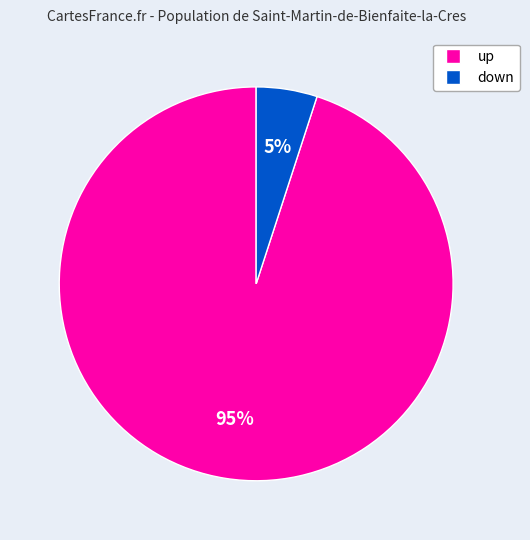

True or false: down accounts for 1% of the total.

False